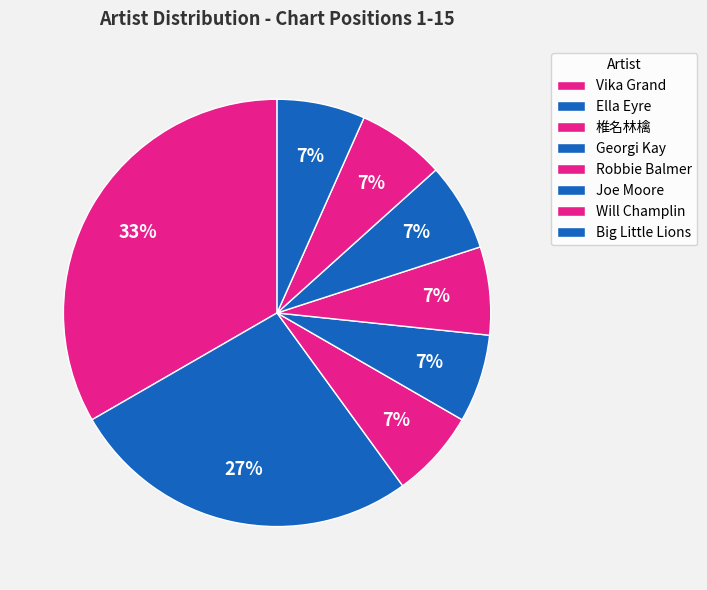

How many segments does this pie chart have?

8